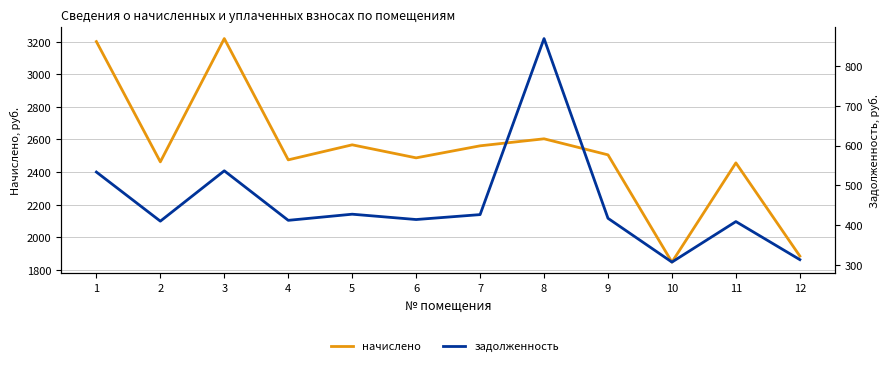

Rank the categories by начислено value from lowest to highest.

10, 12, 11, 2, 4, 6, 9, 7, 5, 8, 1, 3